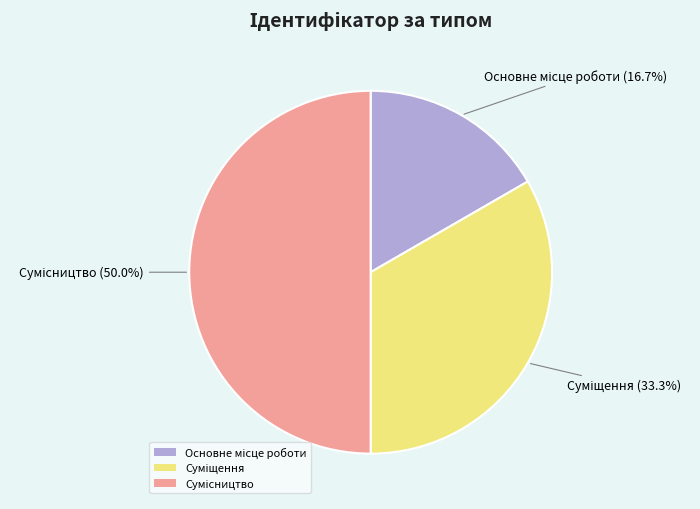

How many slices are in this pie chart?

3